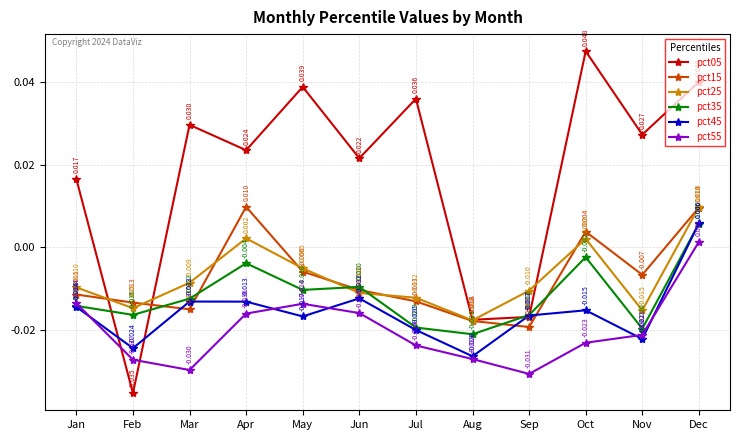

True or false: pct55 and pct25 intersect in this chart.

False